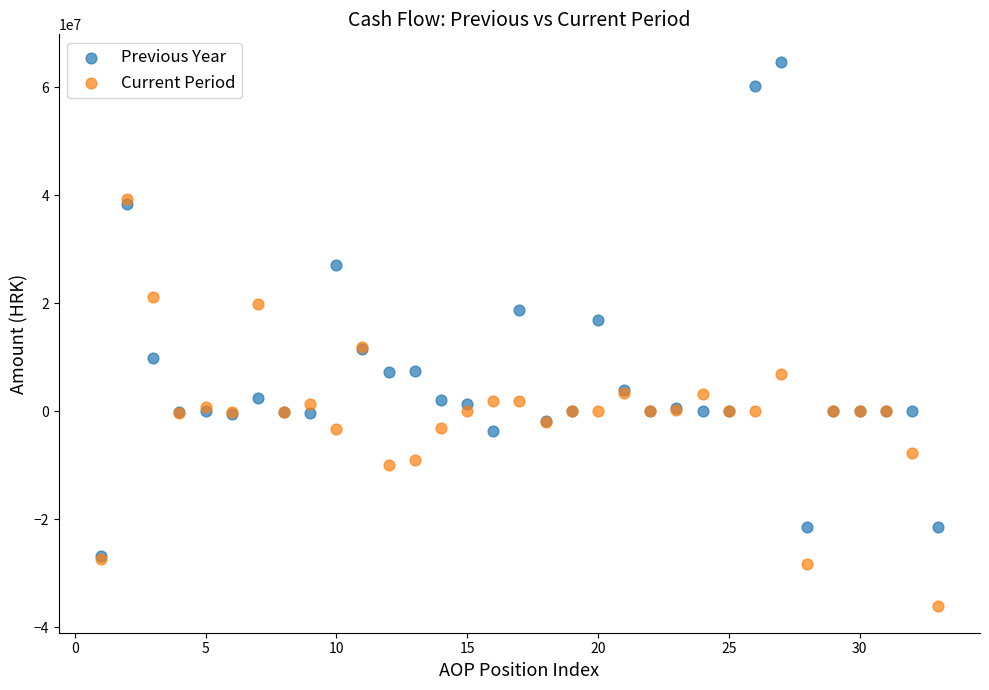

Which series has the widest spread of Y values?

Previous Year